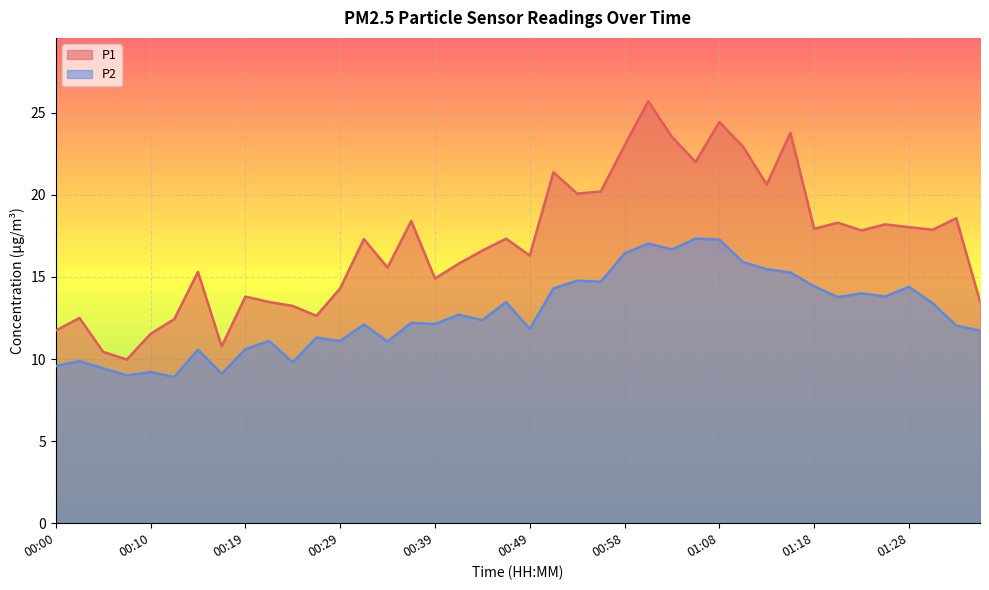

At which label does P1 first exceed 17?

00:32